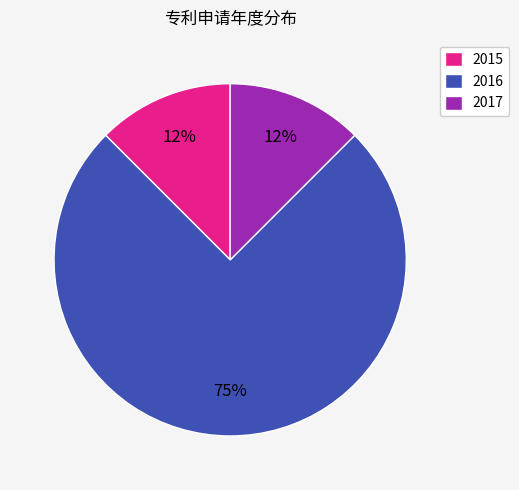

How many segments does this pie chart have?

3